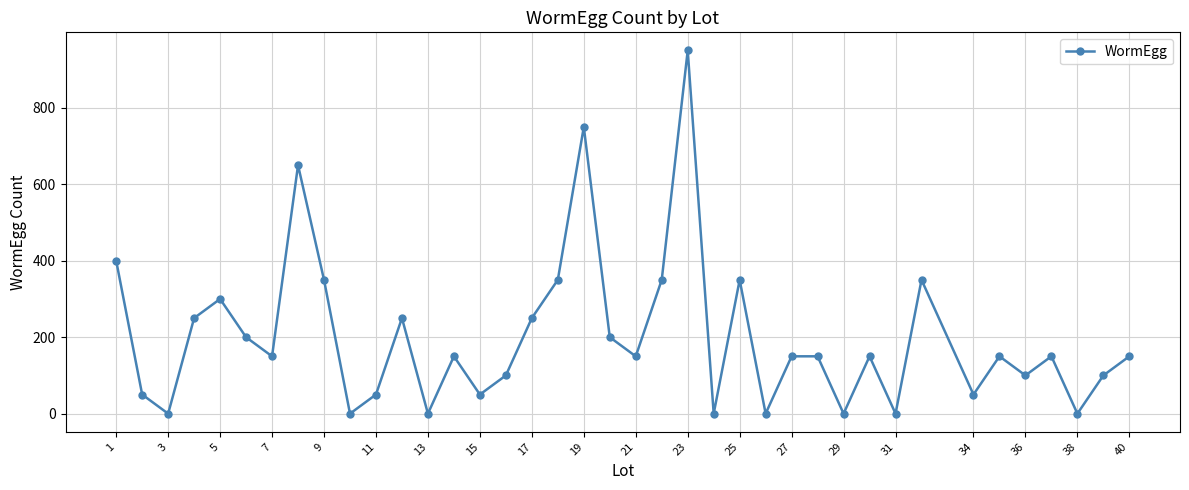

How many categories are shown in the chart?

39